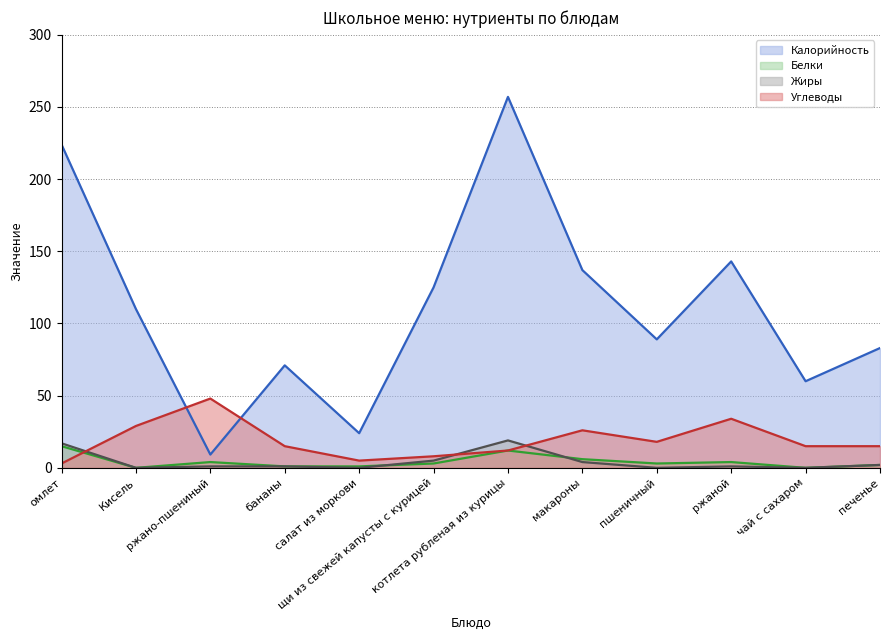

How many times do Углеводы and Белки cross each other?

1